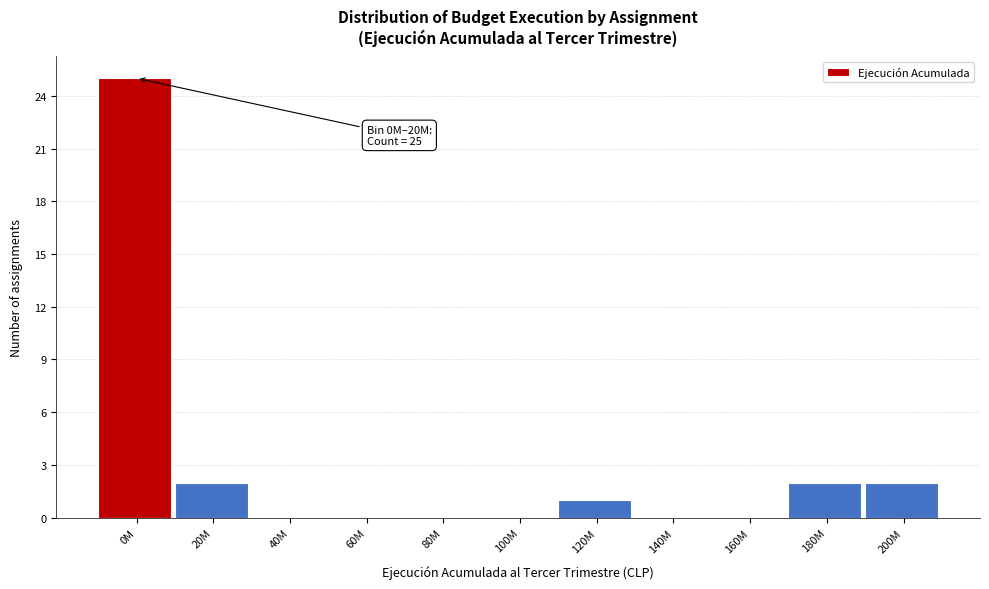

Reading left to right, list all the values displayed in this chart.

0M=25	20M=2	40M=0	60M=0	80M=0	100M=0	120M=1	140M=0	160M=0	180M=2	200M=2